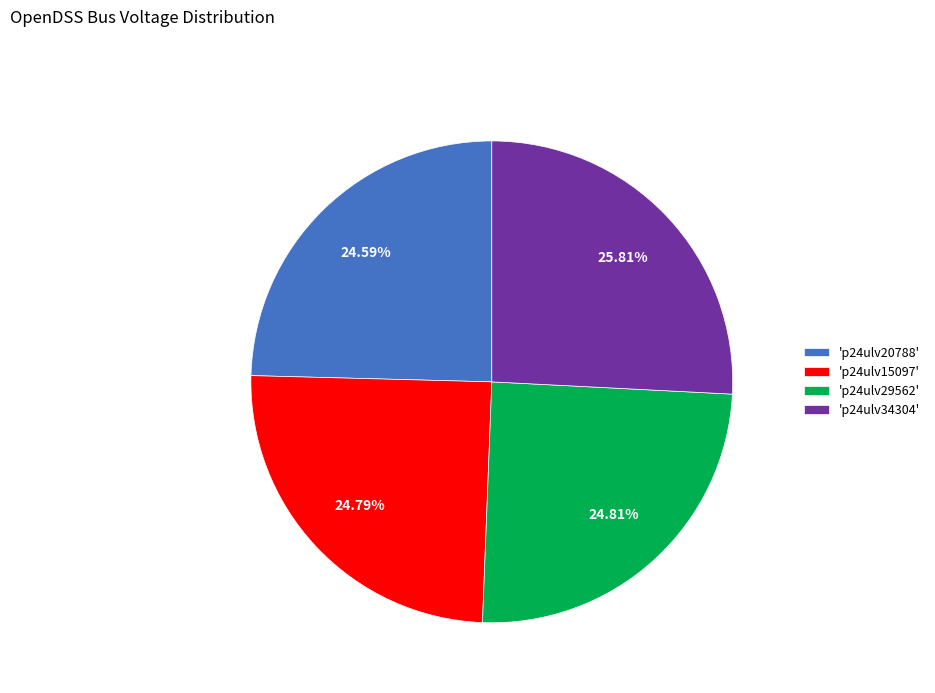

Is there any slice that represents more than half of the pie?

No